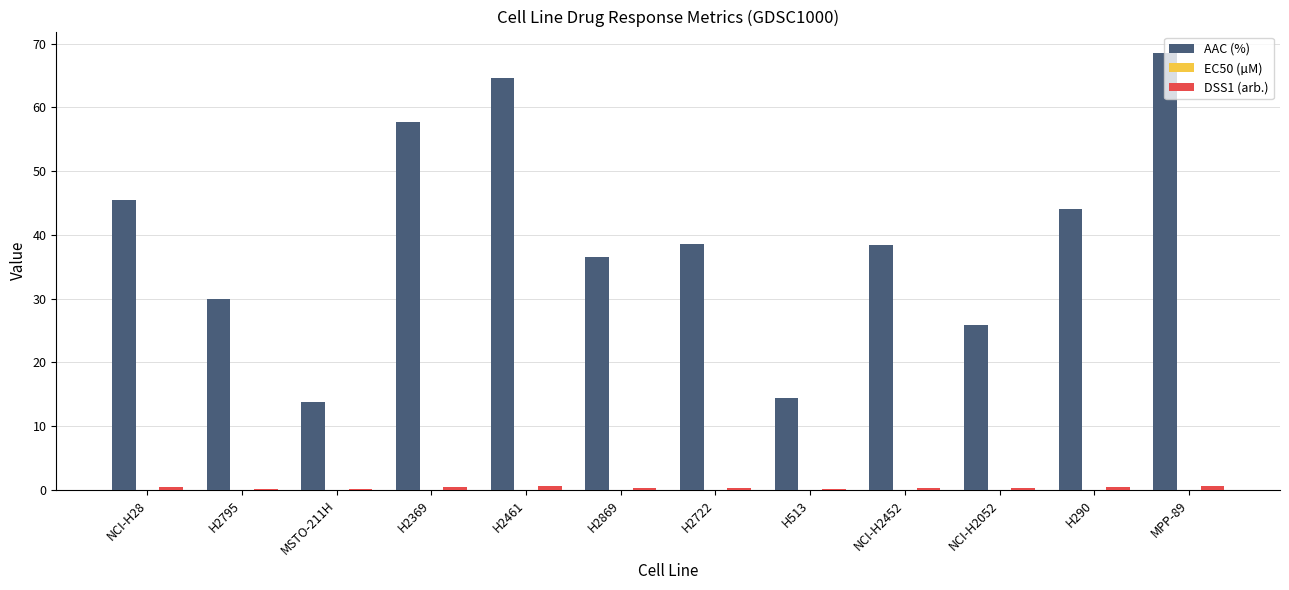

Which series has the largest total across all categories?

AAC (%)